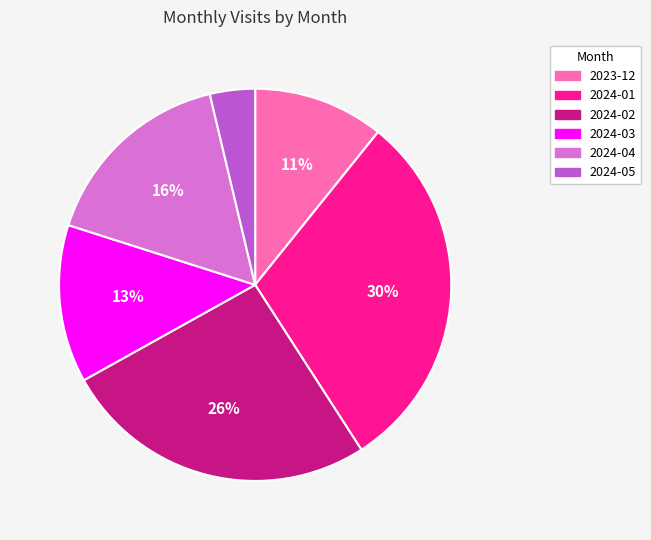

Do 2024-04 and 2024-03 together represent more than half of the pie?

No